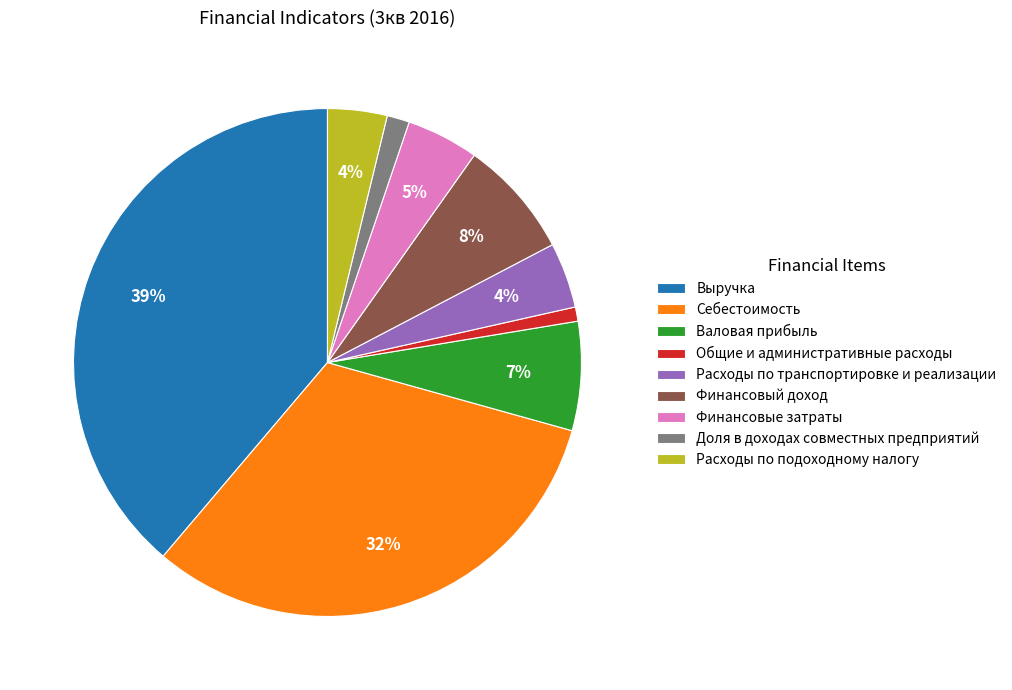

Is there a majority slice in this chart?

No